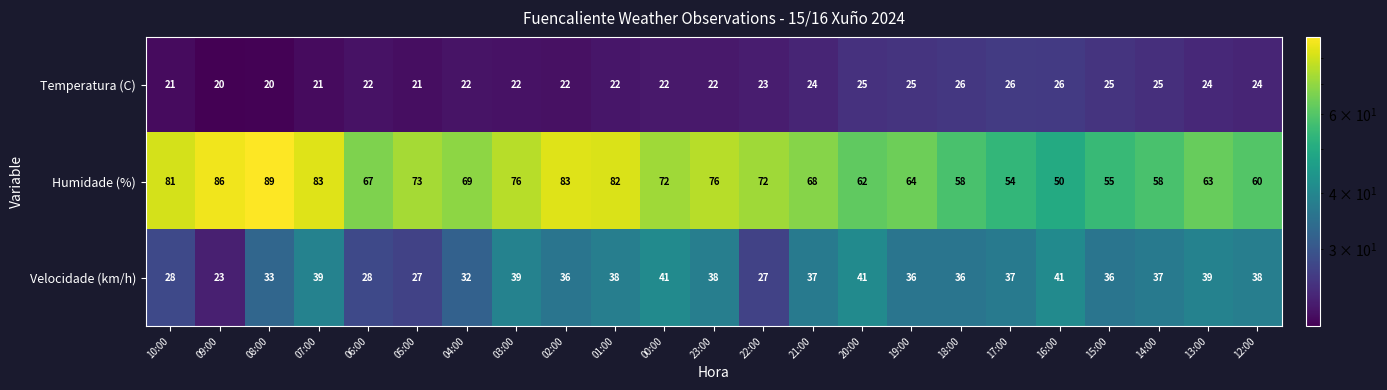

What is the approximate value of Temperatura (C) at 23:00?

22